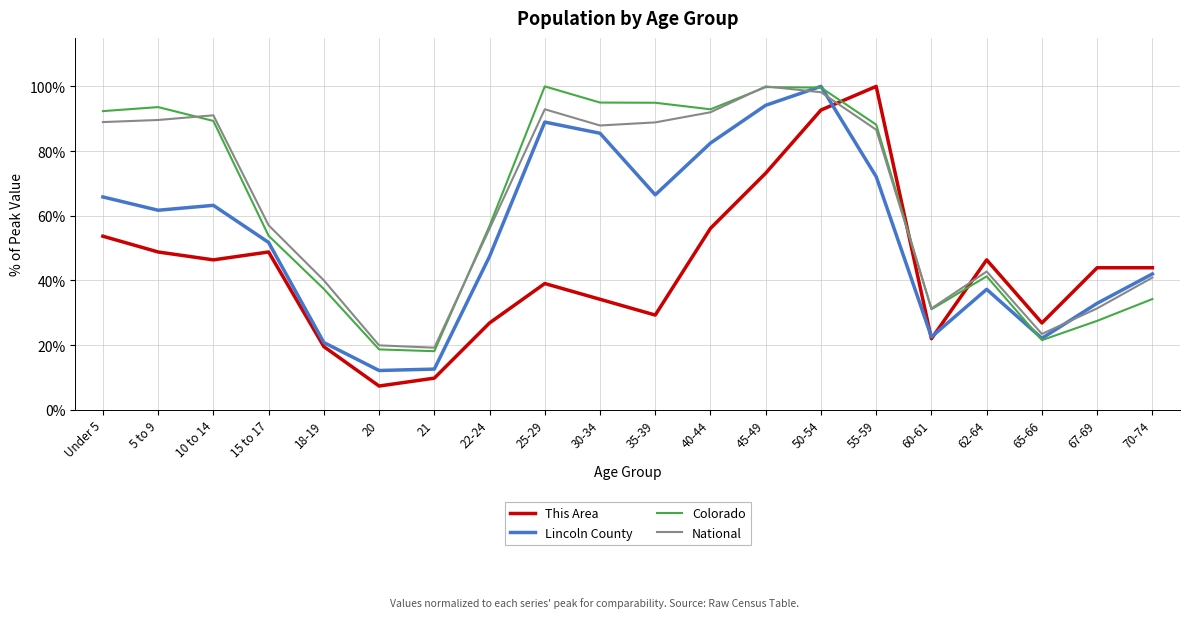

At which category does Colorado reach its first local peak?

5 to 9